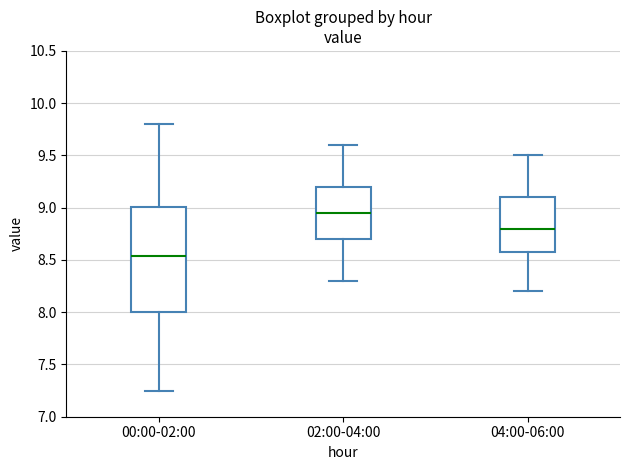

Which box is the tallest, from its lower edge to its upper edge?

00:00-02:00